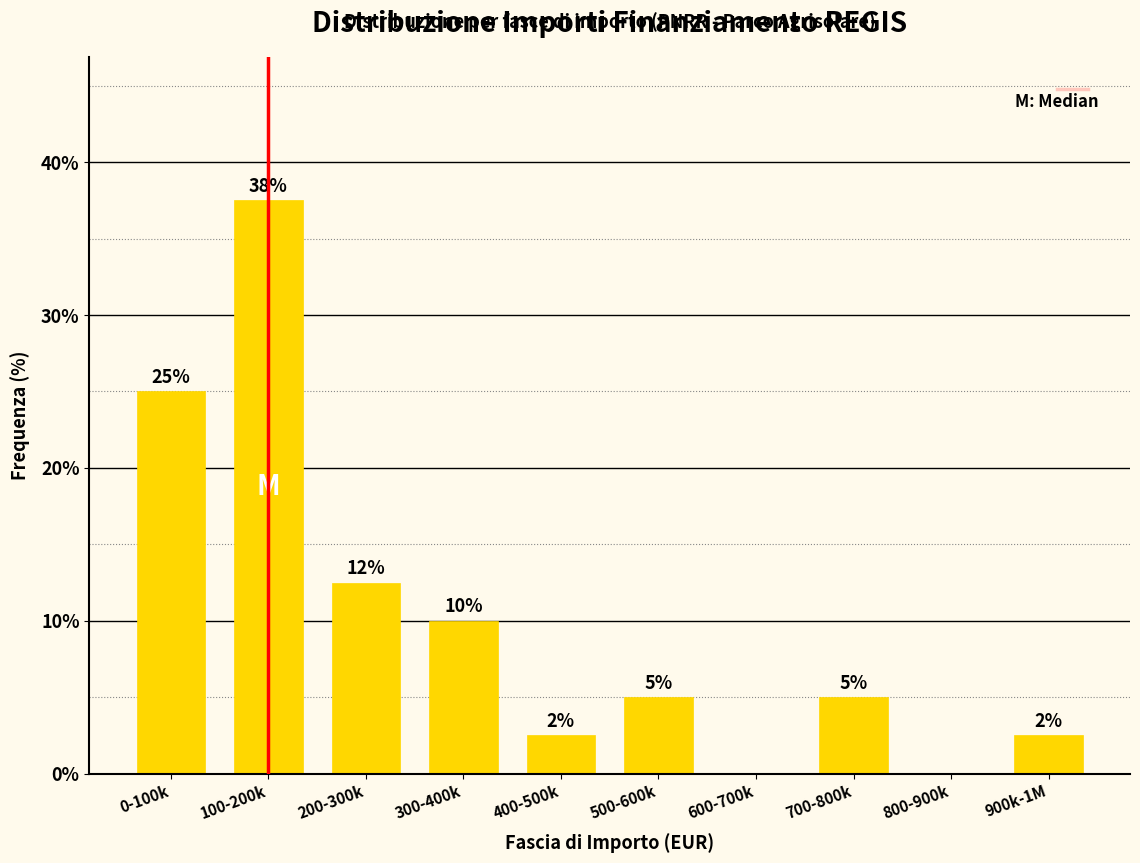

At which label is the value closest to 18?

200-300k